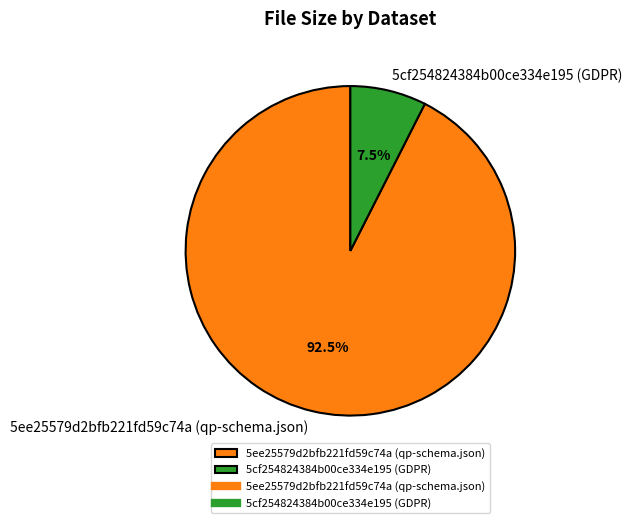

How much of the chart is everything except 5ee25579d2bfb221fd59c74a (qp-schema.json)?

7.5%